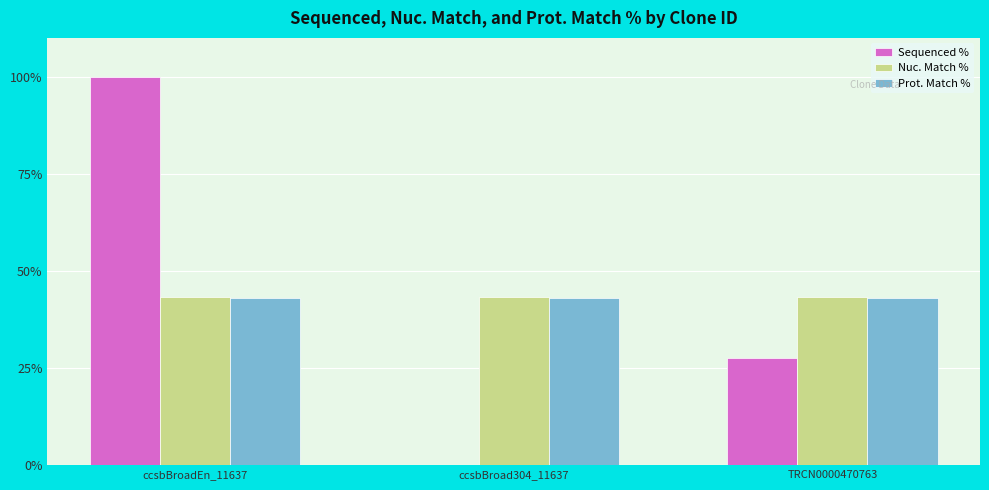

True or false: Prot. Match % has a value of 28.1 at TRCN0000470763.

False